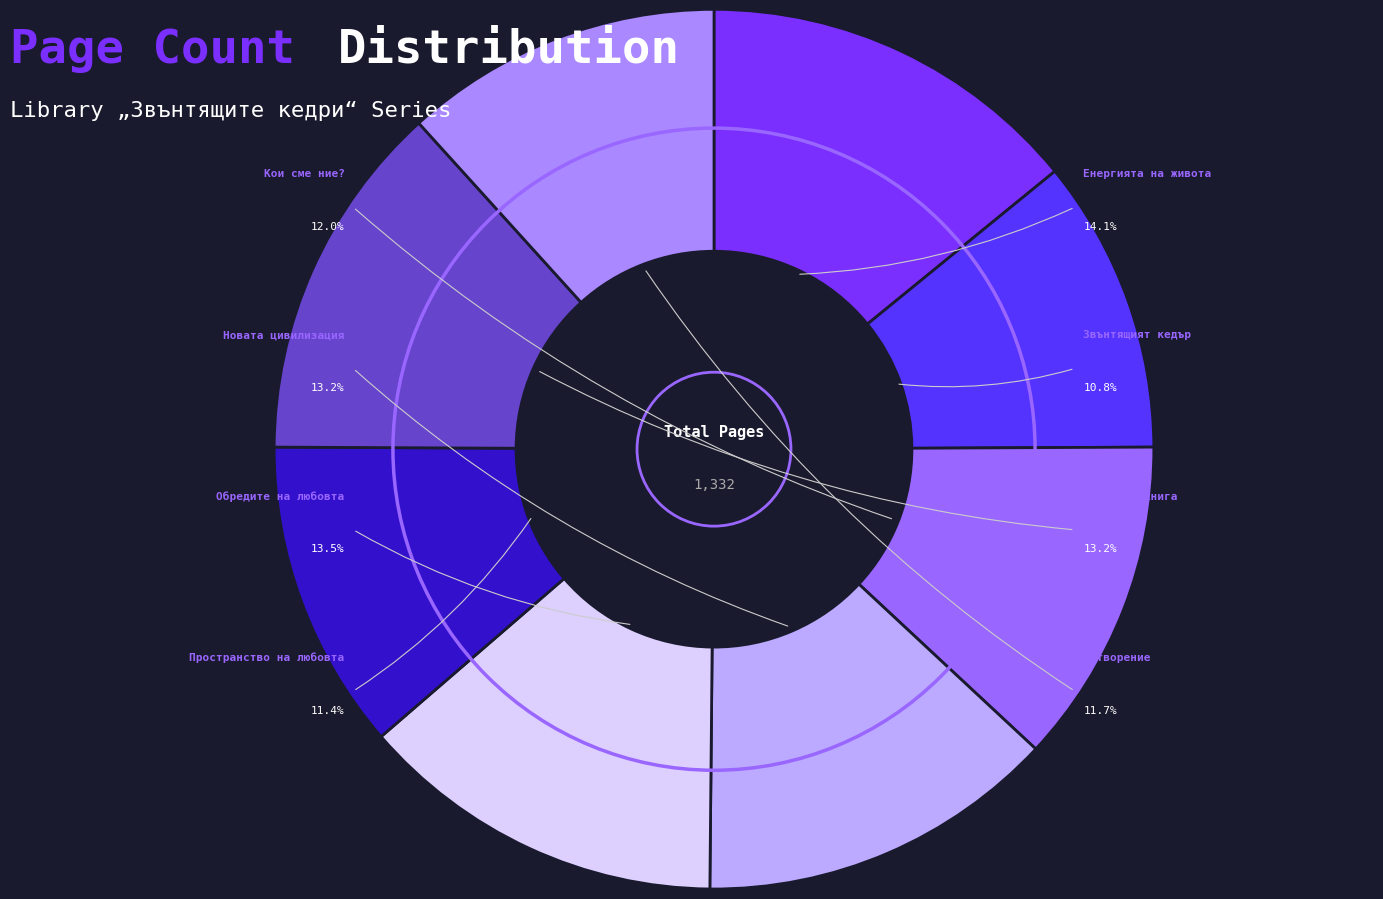

What is the largest slice in the pie chart?

Енергията на живота